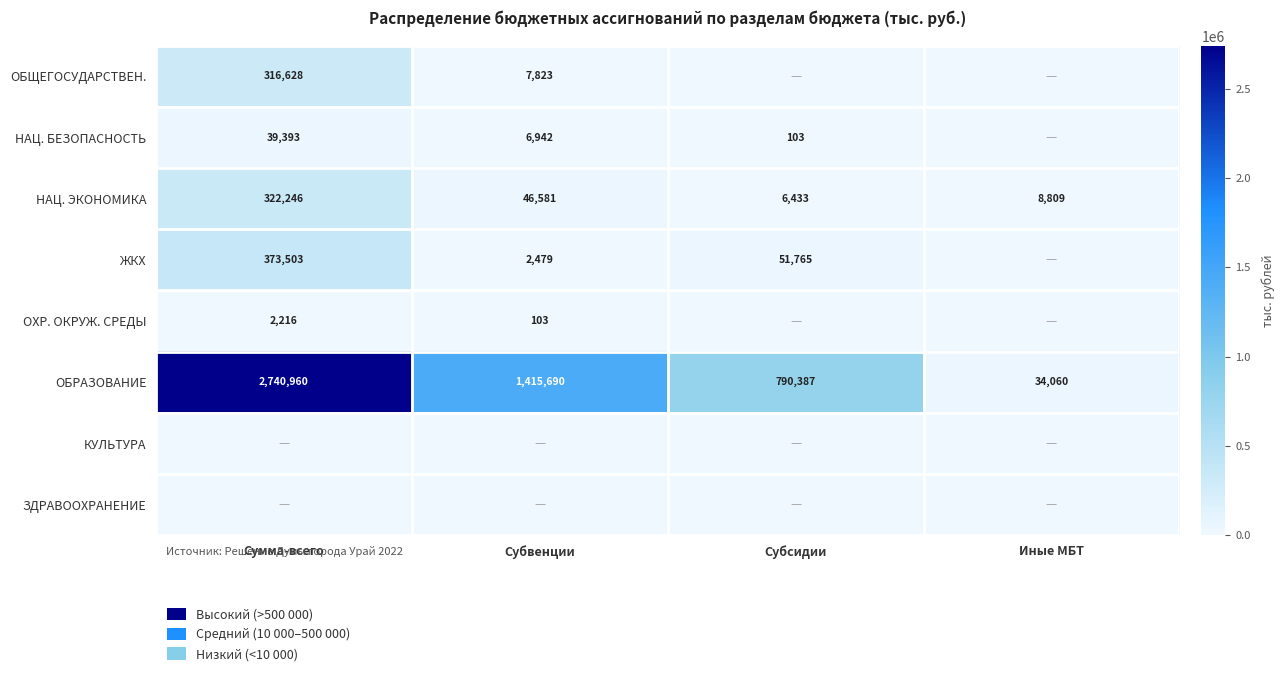

What is the highest value of the ОБРАЗОВАНИЕ series?

2740960